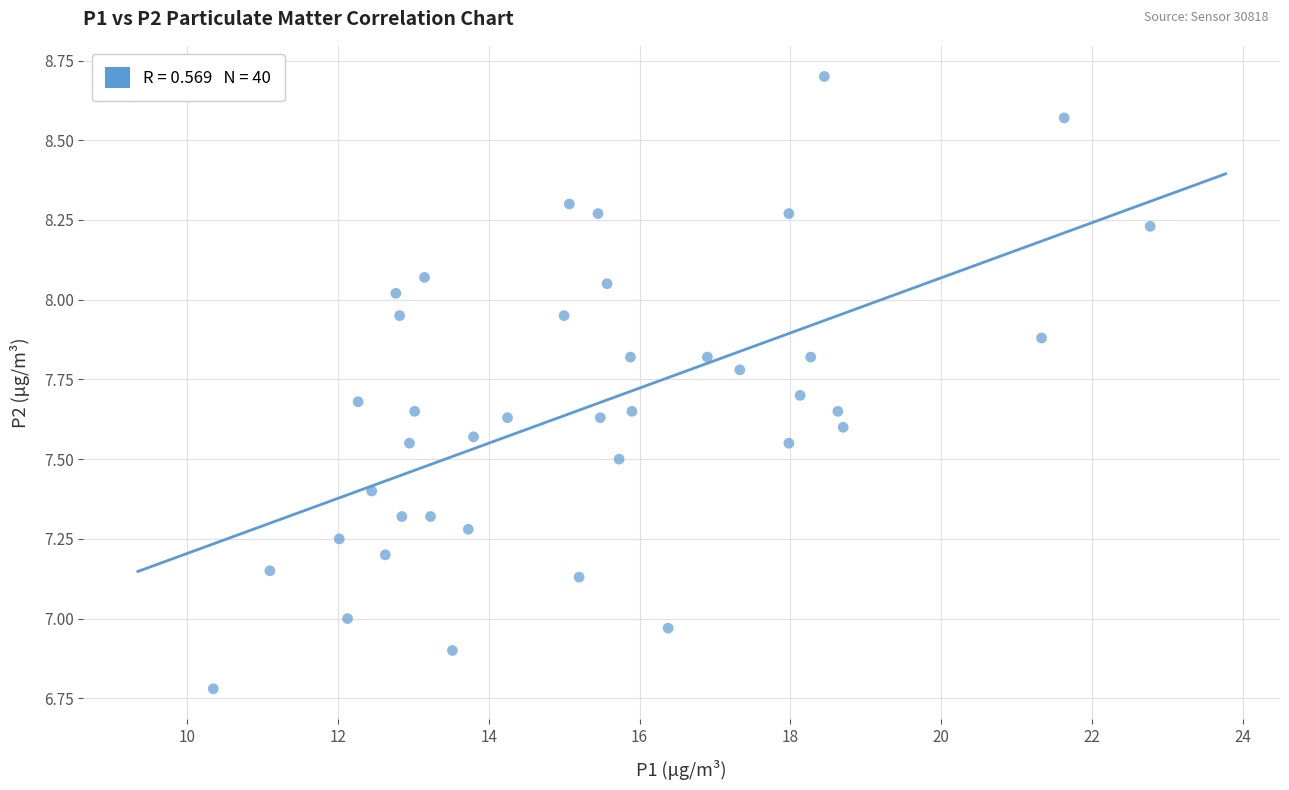

What is the range of X values (max minus min)?

12.4